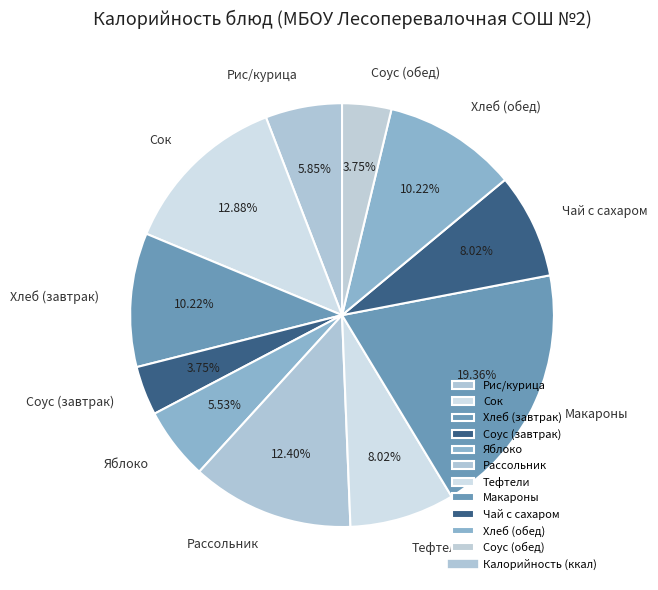

How many segments does this pie chart have?

11